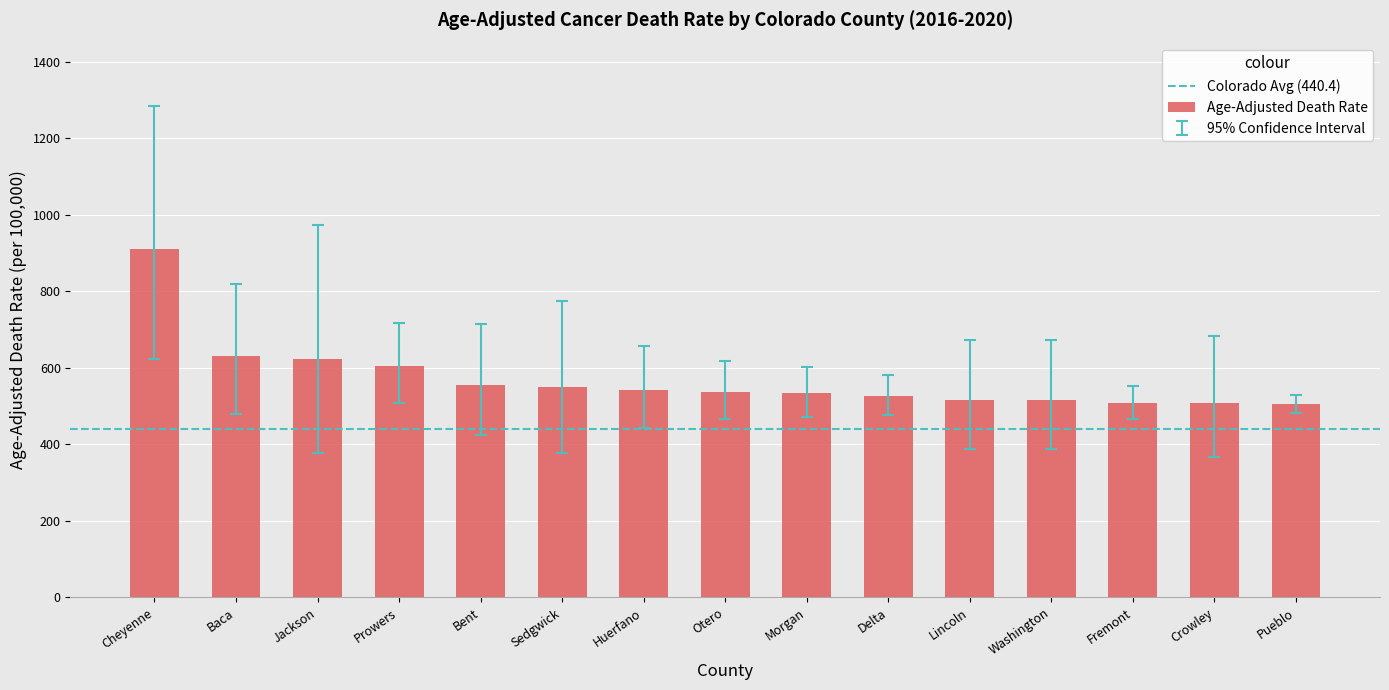

The chart shows a value of 755.8 at Delta. True or false?

False